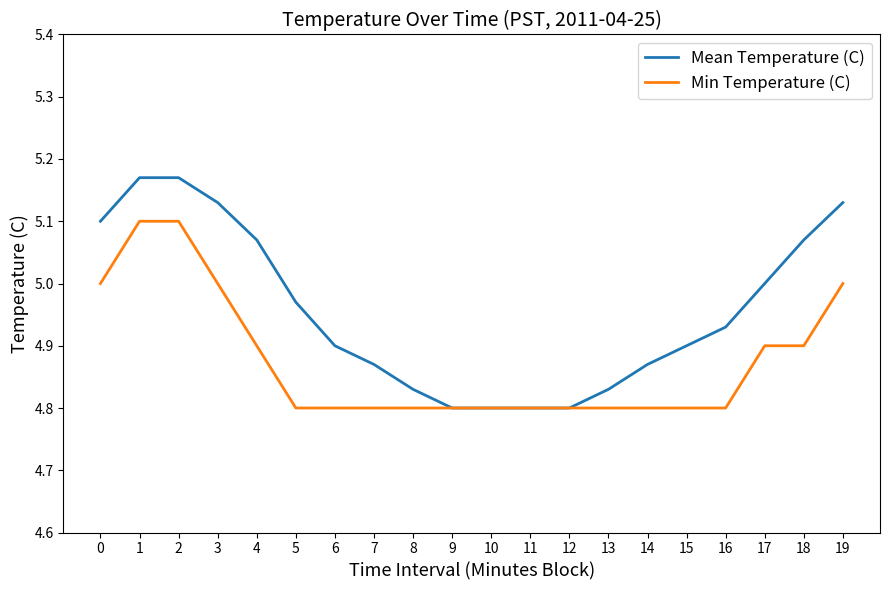

Which series has the largest range (max minus min)?

Mean Temperature (C)